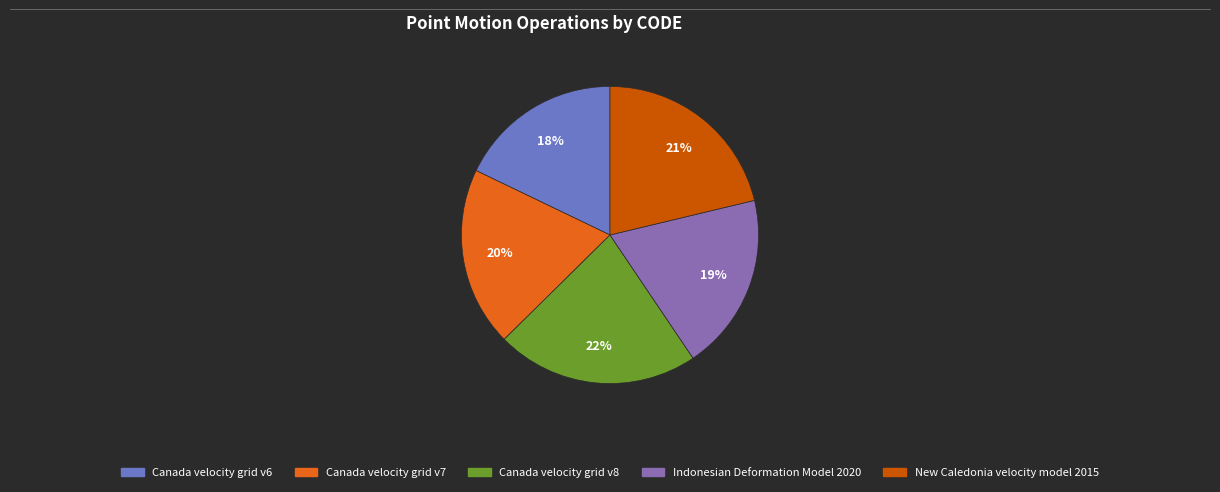

Is the sum of New Caledonia velocity model 2015 and Indonesian Deformation Model 2020 greater than half?

No